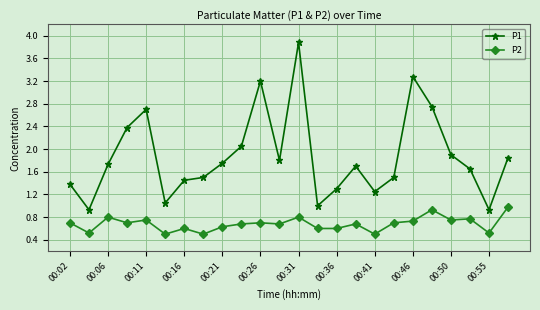

Rank the series by their average value, from highest to lowest.

P1, P2